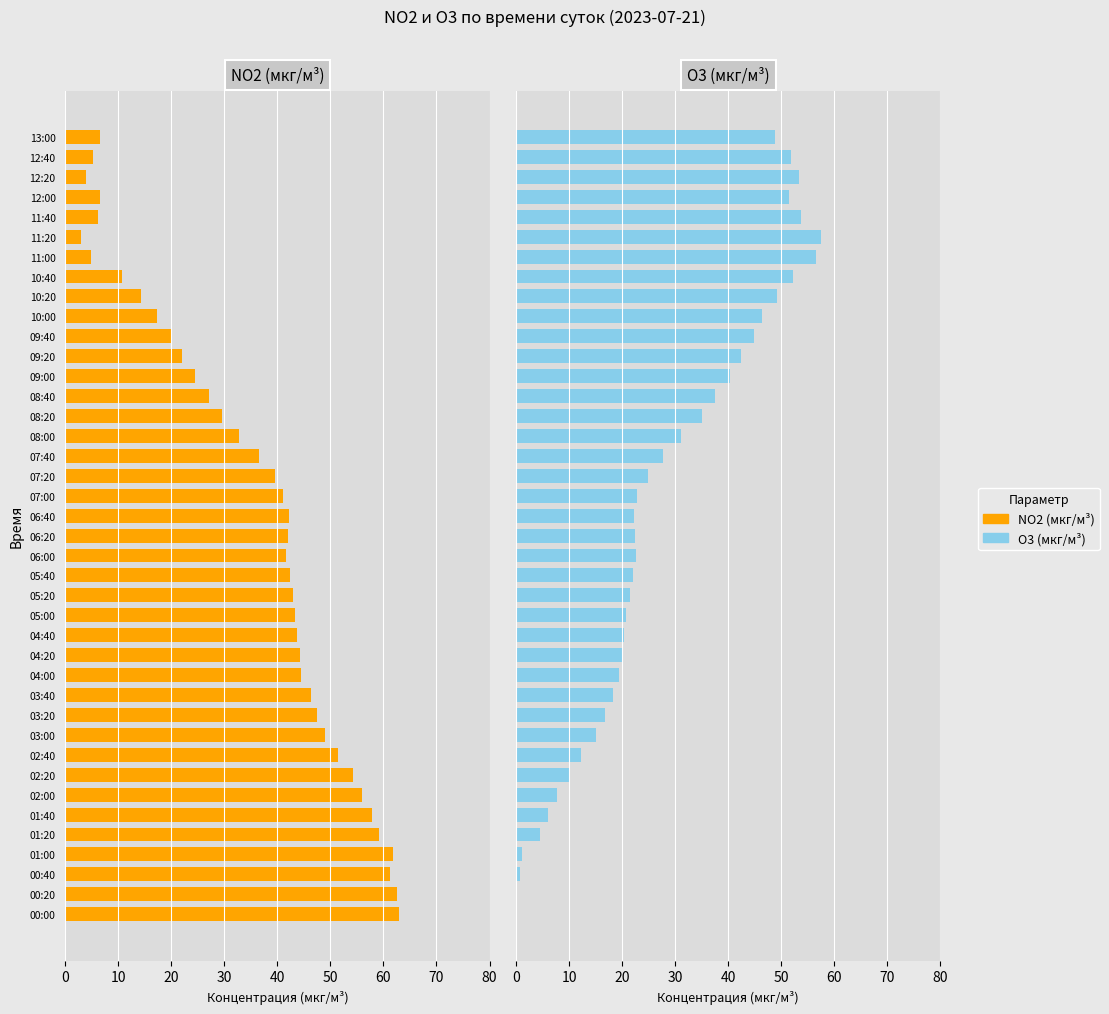

The value of O3 (мкг/м³) at 06:00 is 37.0. True or false?

False